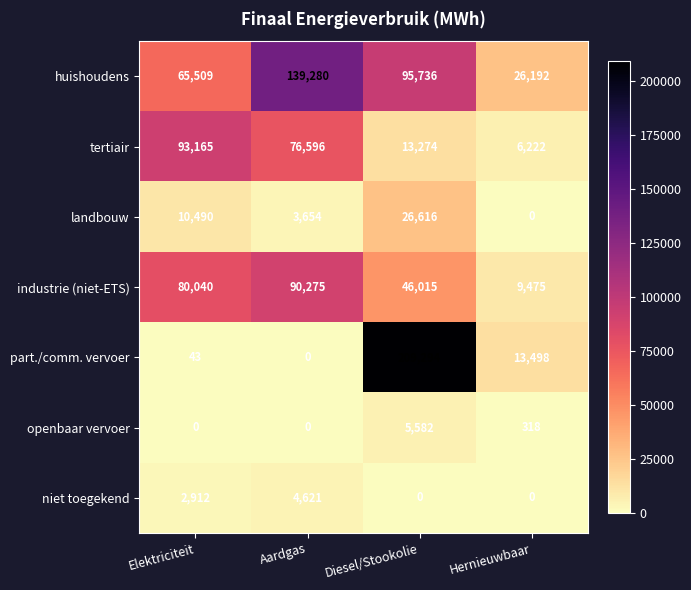

The value of openbaar vervoer at Hernieuwbaar is 318. True or false?

True